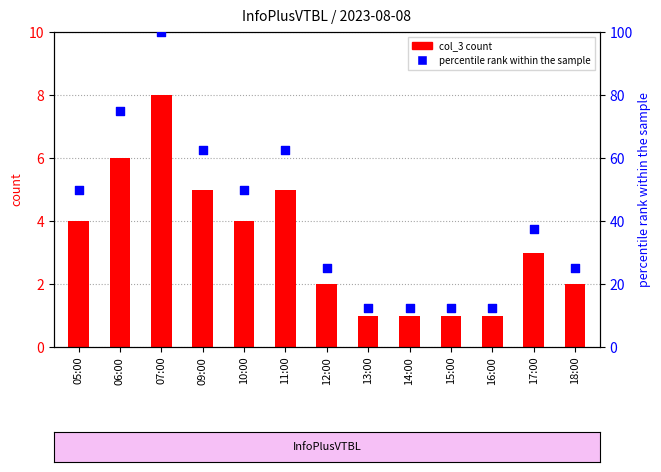

What are all the series names shown in the legend?

col_3, percentile rank within the sample